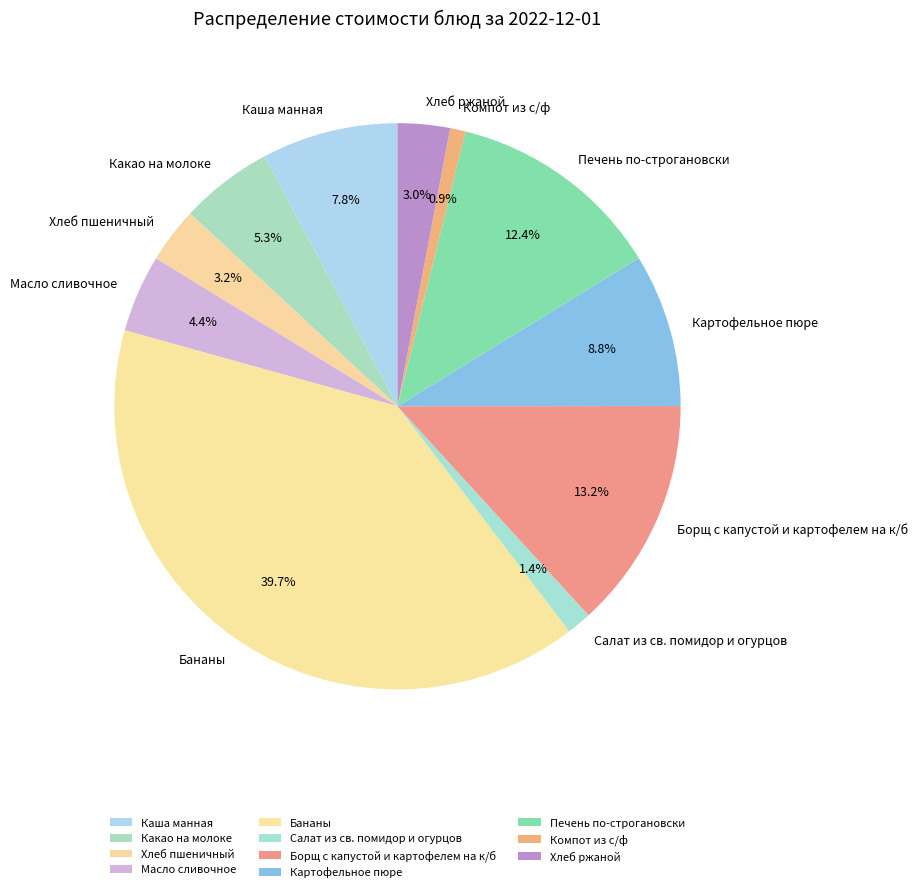

Which slice is the smallest?

Компот из с/ф